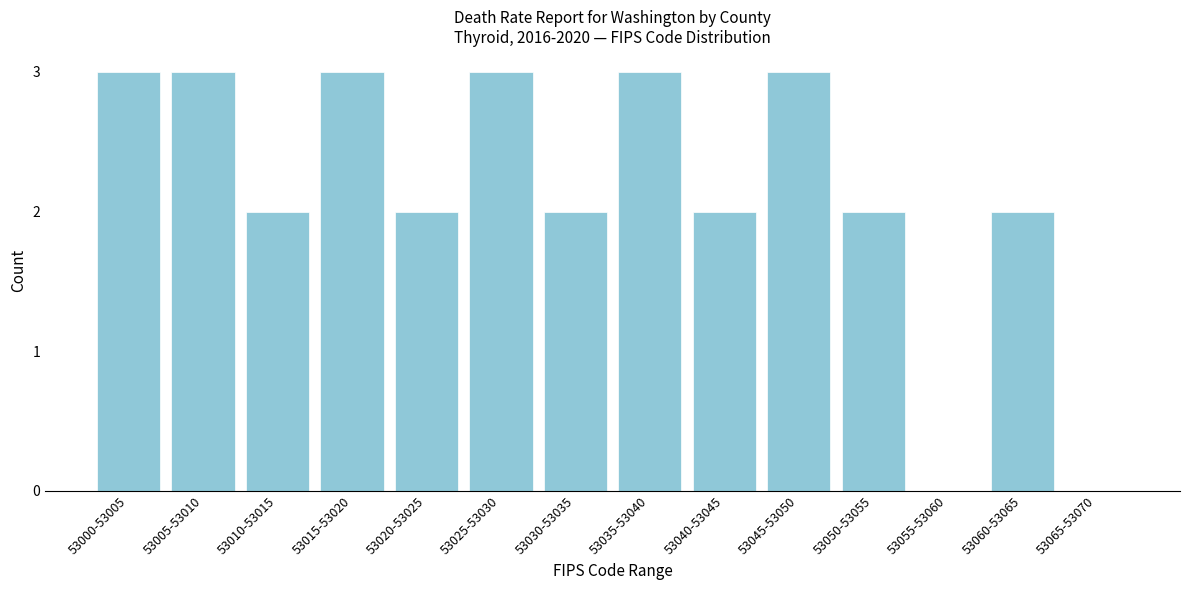

Reading right to left, list all the values displayed in this chart.

53065-53070=0	53060-53065=2	53055-53060=0	53050-53055=2	53045-53050=3	53040-53045=2	53035-53040=3	53030-53035=2	53025-53030=3	53020-53025=2	53015-53020=3	53010-53015=2	53005-53010=3	53000-53005=3